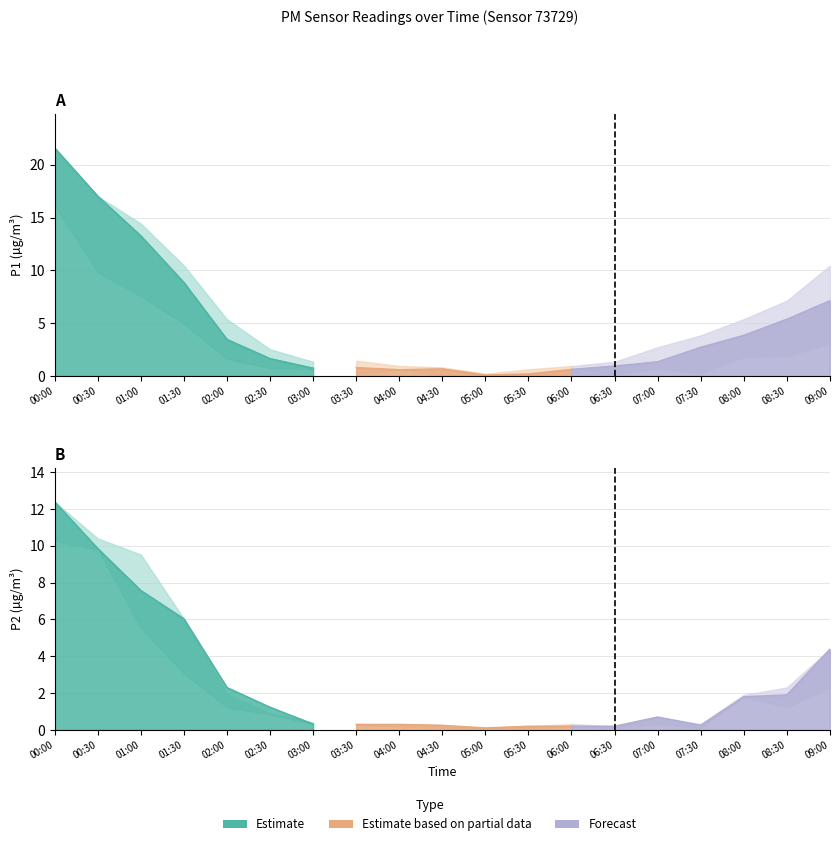

Between 03:00 and 06:00, which series saw the biggest shift?

P1